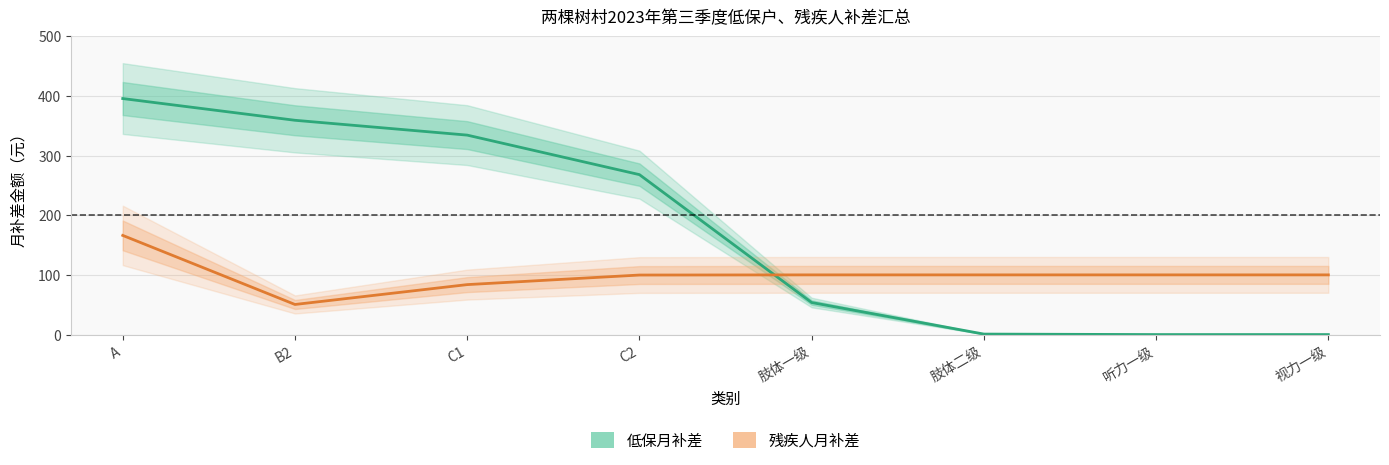

Reading left to right, list all the values displayed in this chart.

低保月补差: A=395.4	B2=359.0	C1=334.2	C2=268.0	肢体一级=53.7	肢体二级=0.8	听力一级=0.0	视力一级=0.0
残疾人月补差: A=166.1	B2=50.4	C1=83.7	C2=99.7	肢体一级=100.0	肢体二级=100.0	听力一级=100.0	视力一级=100.0